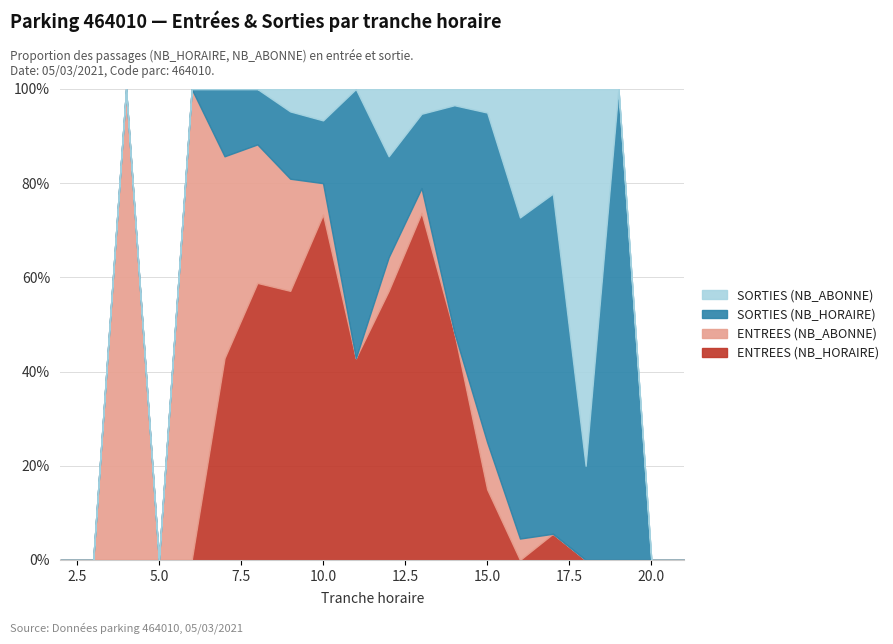

At which label does ENTREES (NB_ABONNE) reach its minimum?

2